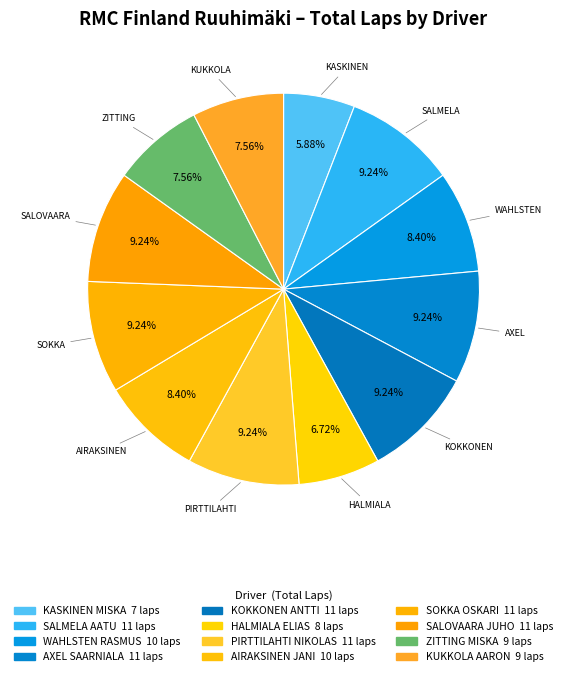

To the nearest percent, what portion does SALMELA AATU represent?

9%